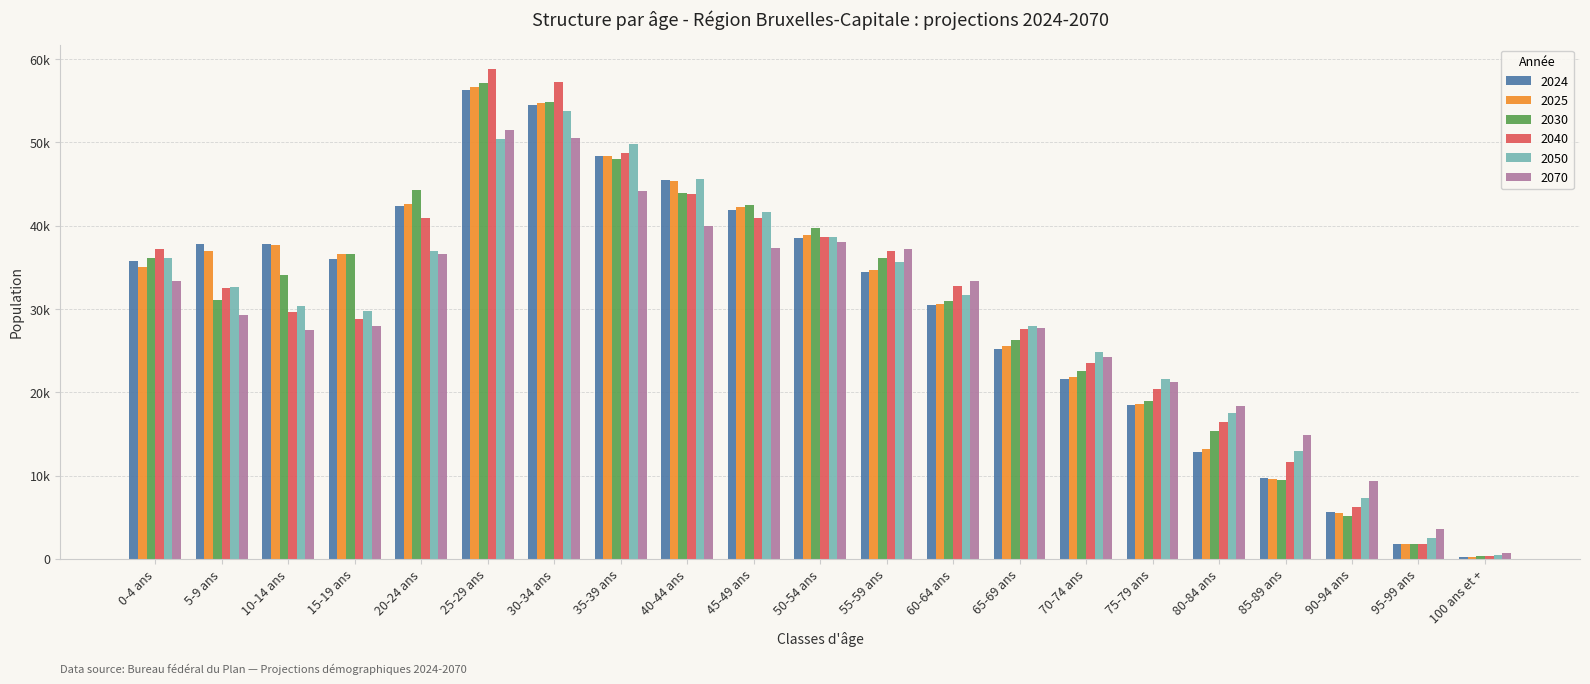

Are the bars horizontal?

No